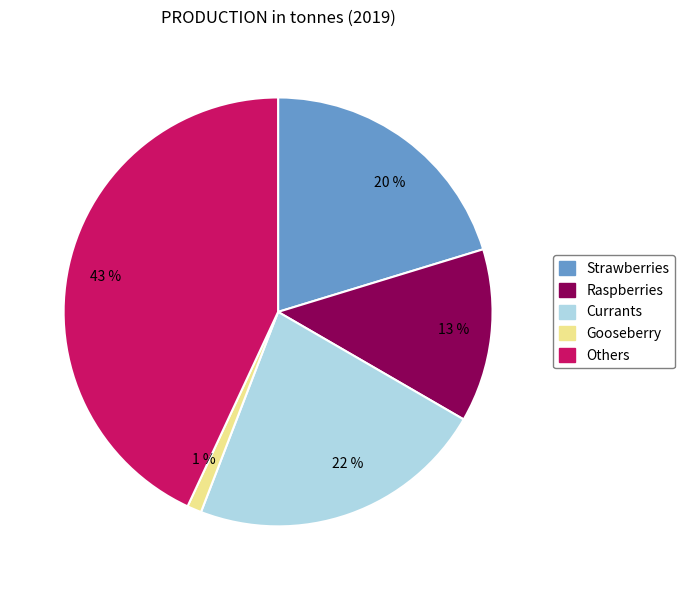

To the nearest percent, what is the combined percentage of 43 % and 1 %?

44%